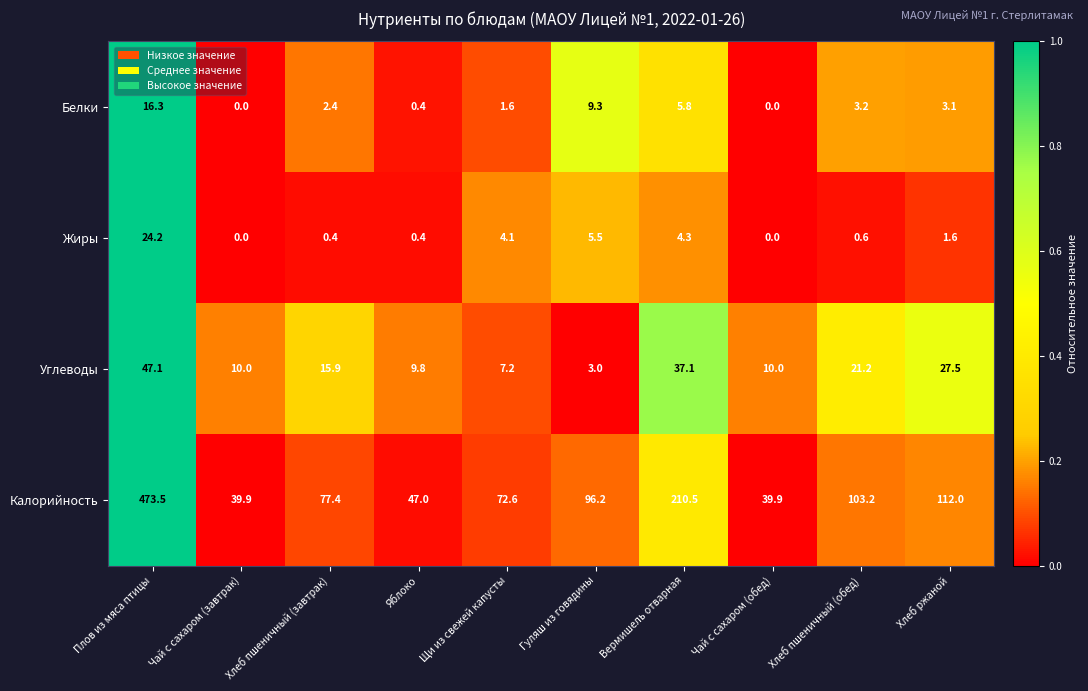

What is the difference between the Углеводы values at Плов из мяса птицы and Хлеб пшеничный (завтрак)?

31.2